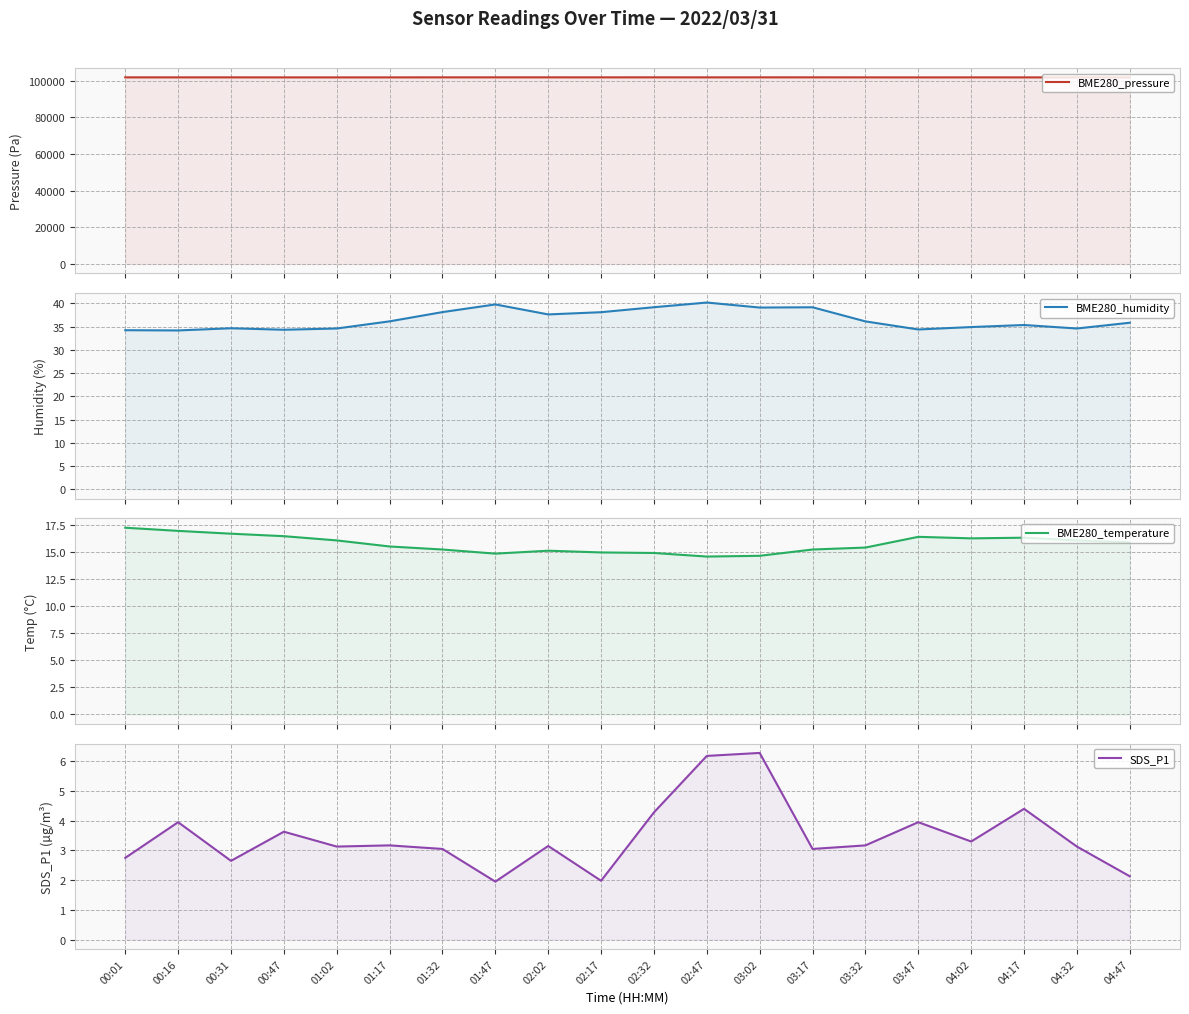

At how many categories does at least one series exceed 5018?

20